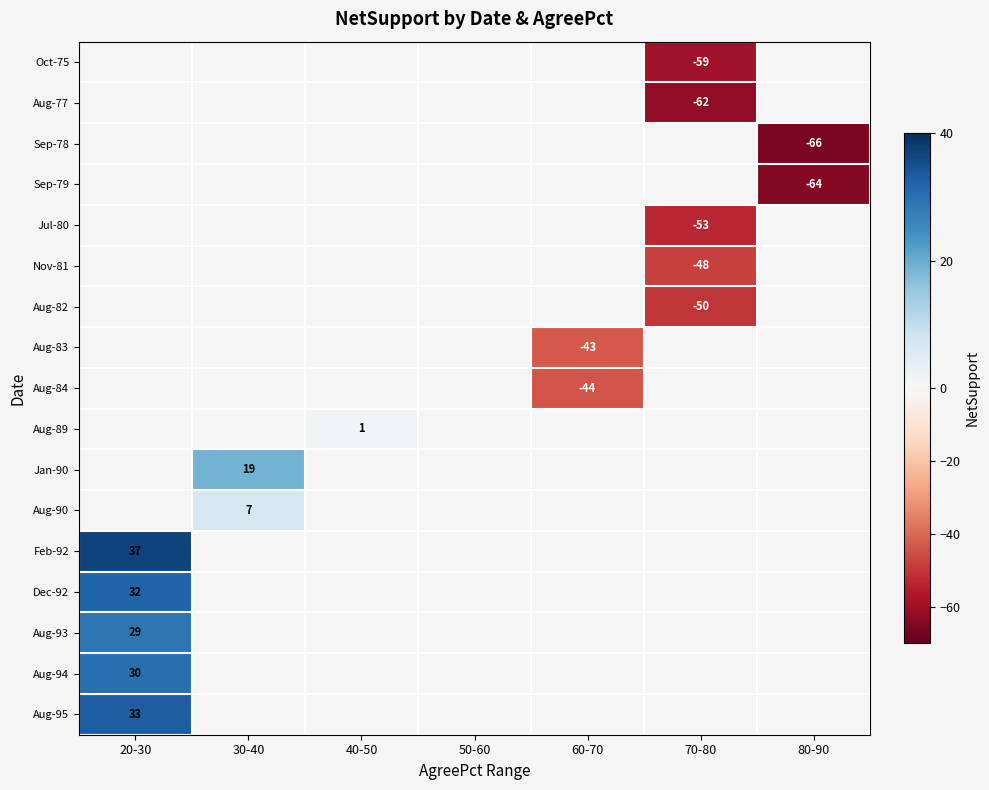

Is it true that Aug-95 equals 48.4 at 20-30?

False